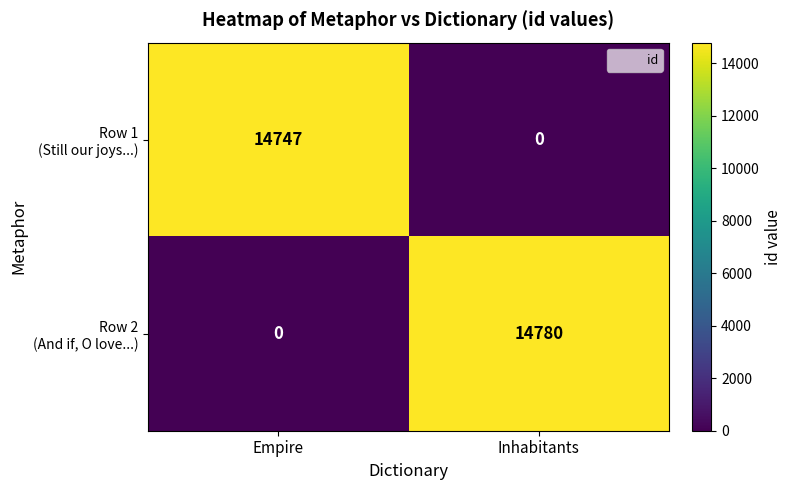

At how many categories does at least one series exceed 7881?

2